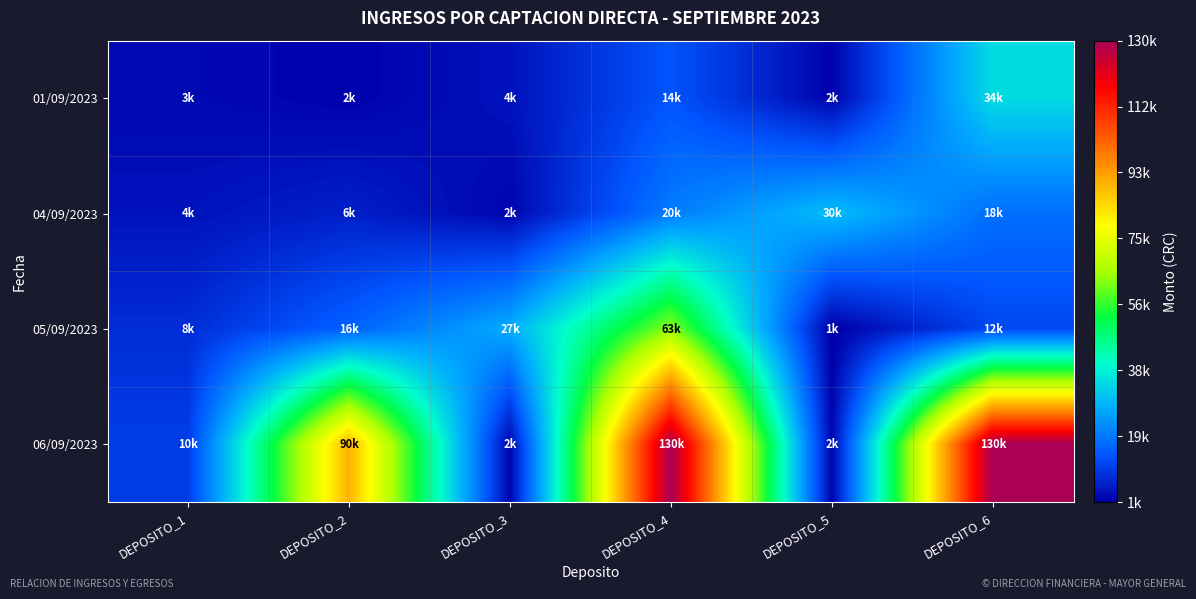

At which category does the chart reach its minimum across all series?

DEPOSITO_5